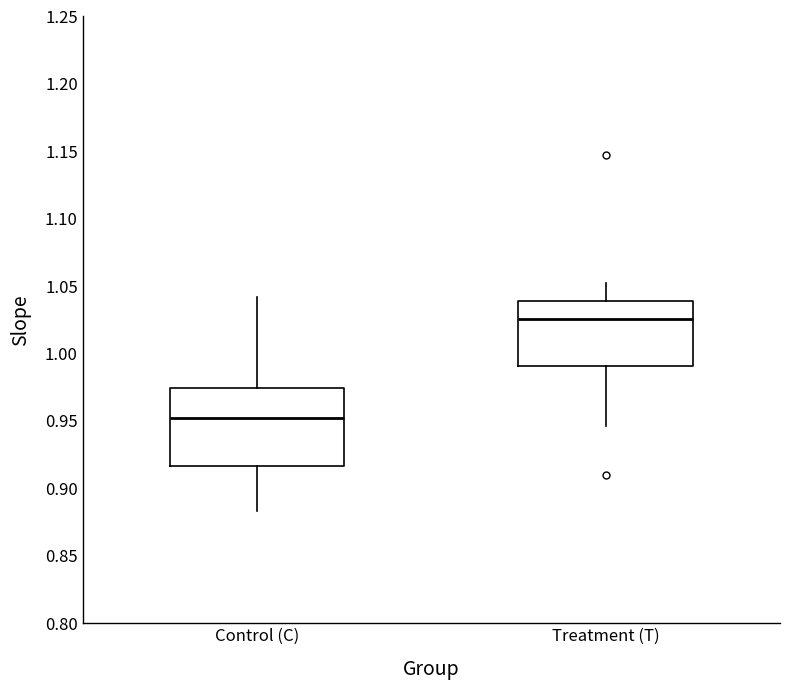

Reading left to right, transcribe this box plot: for each box, give where its median line is, the range the box spans, and where its two whiskers end, as read against the y-axis. The values are not printed on the chart, so give them approximately, as read against the axis.

Control (C): median 0.955, box 0.915 to 0.975, whiskers 0.885 to 1.040
Treatment (T): median 1.025, box 0.990 to 1.040, whiskers 0.945 to 1.050